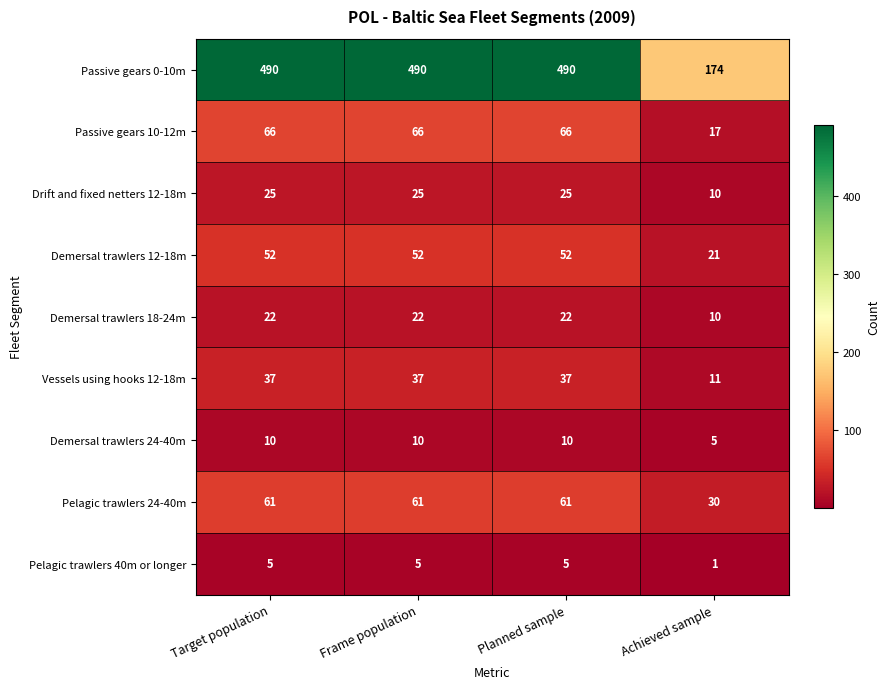

What is the total value across all series at Frame population?

768